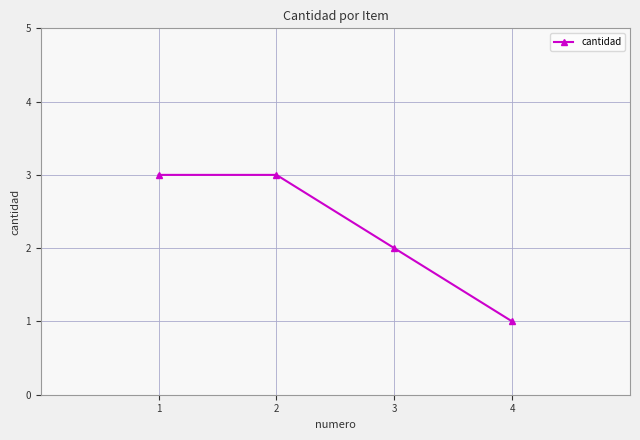

How many values are below 3?

2